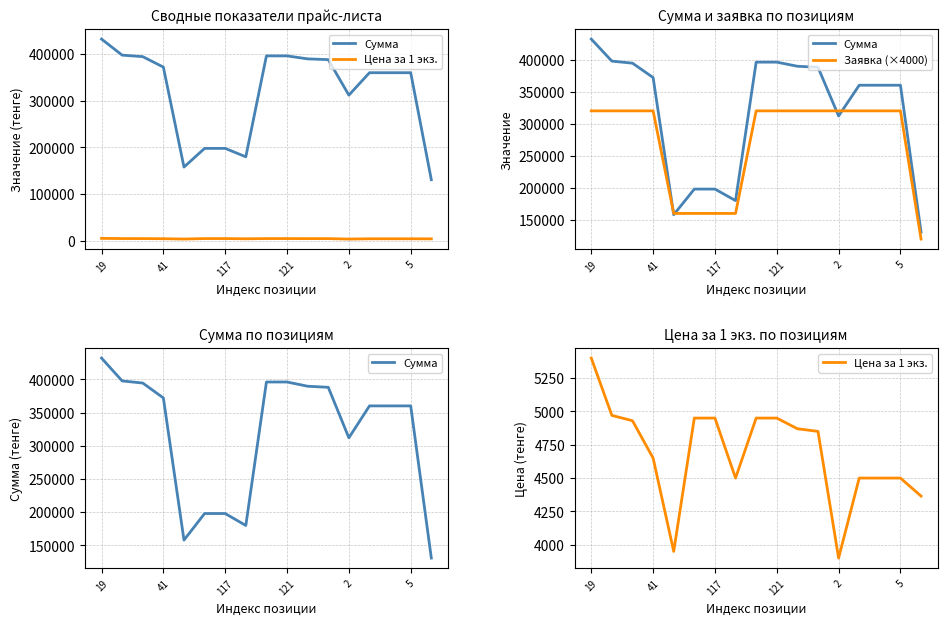

What is the value of the Цена за 1 экз. point at the 2nd from the left?

4970